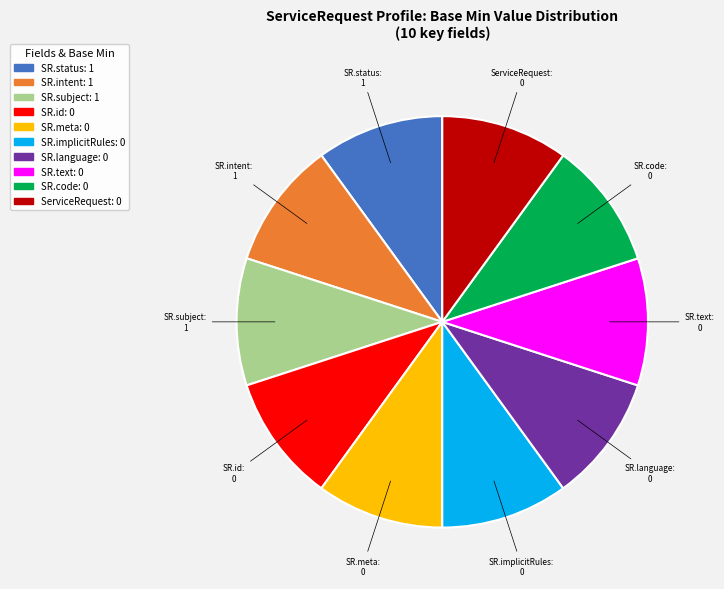

Does any single category account for the majority?

No